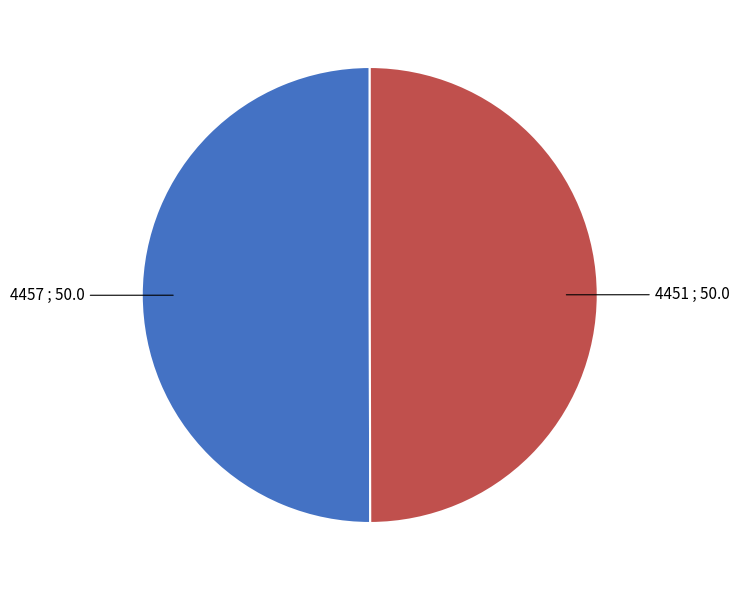

Count the number of slices in the pie.

2